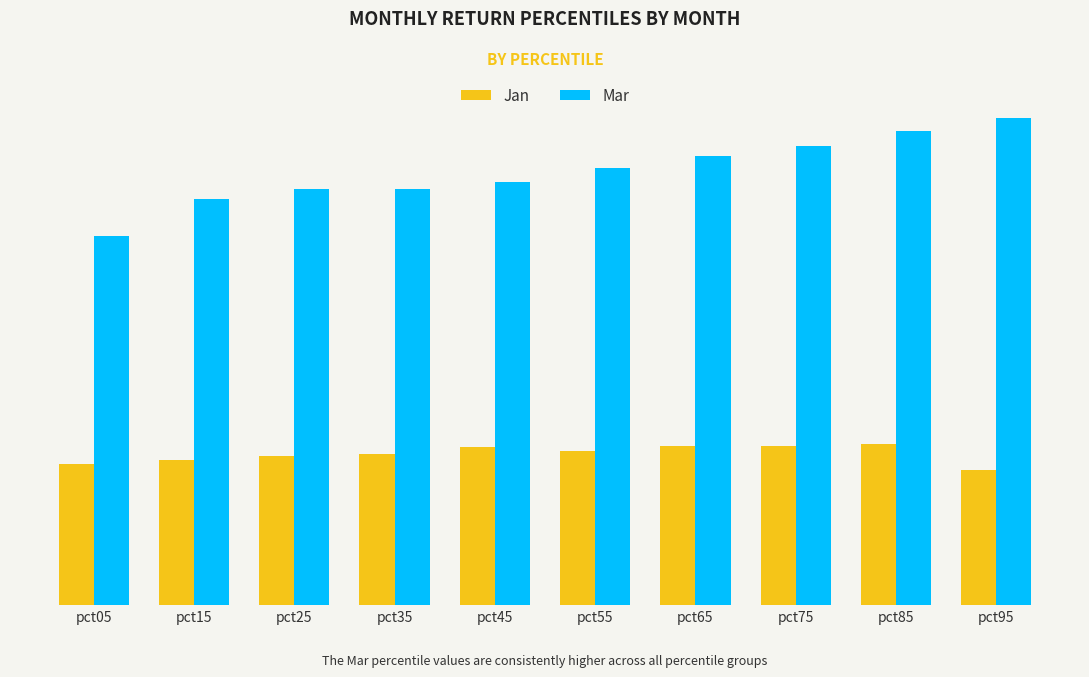

Reading left to right, what are all the values shown in this chart?

Jan: 0.1	0.1	0.1	0.1	0.1	0.1	0.1	0.1	0.1	0.1
Mar: 0.3	0.3	0.3	0.3	0.3	0.3	0.3	0.4	0.4	0.4